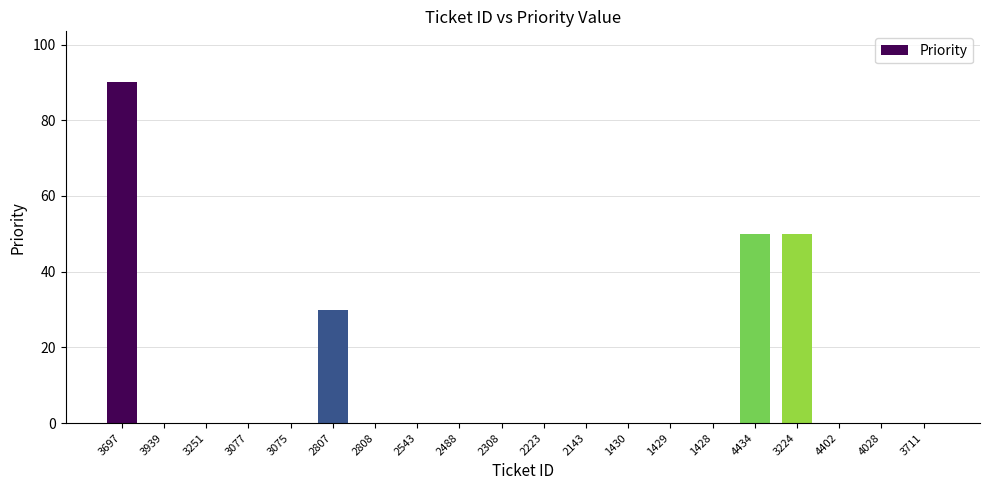

What is the sum of the values at 2807 and 3075?

30